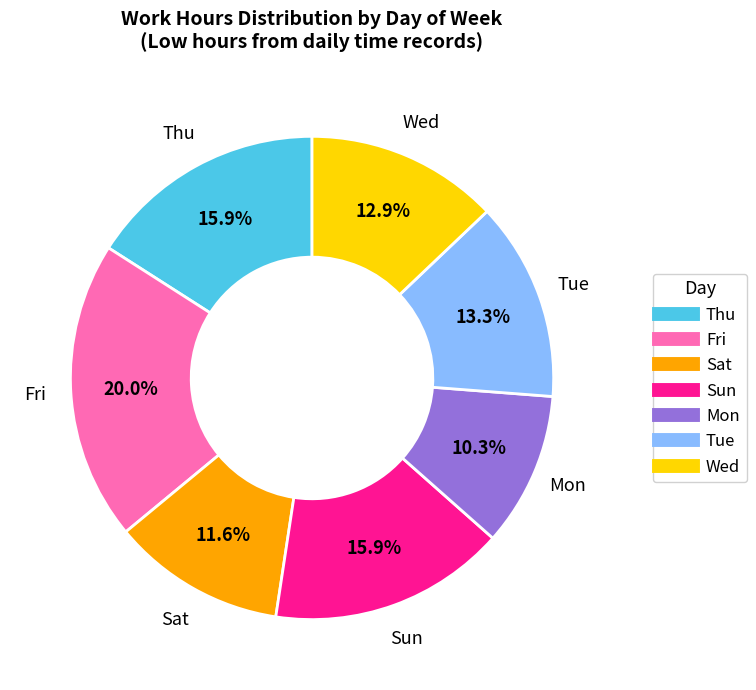

What percentage do Sun and Tue together represent?

29.2%